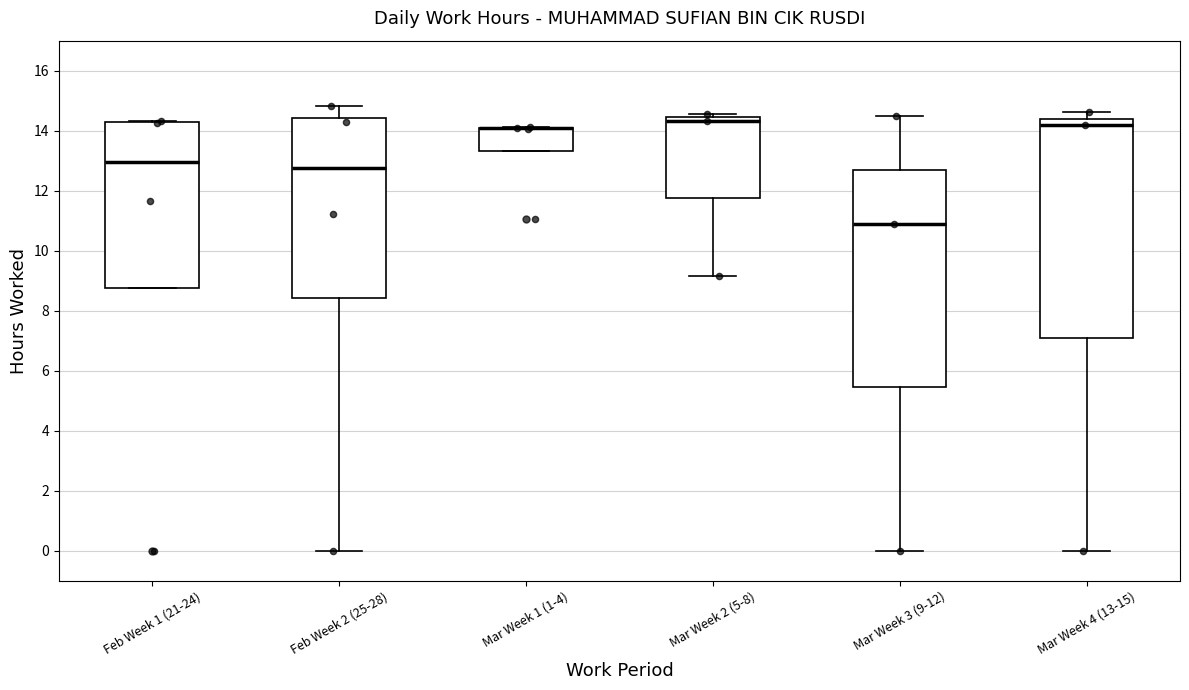

Where is the upper edge of the box for Mar Week 2 (5-8) on the y-axis? The values are not printed on the chart, so give them approximately, as read against the axis.

14.4